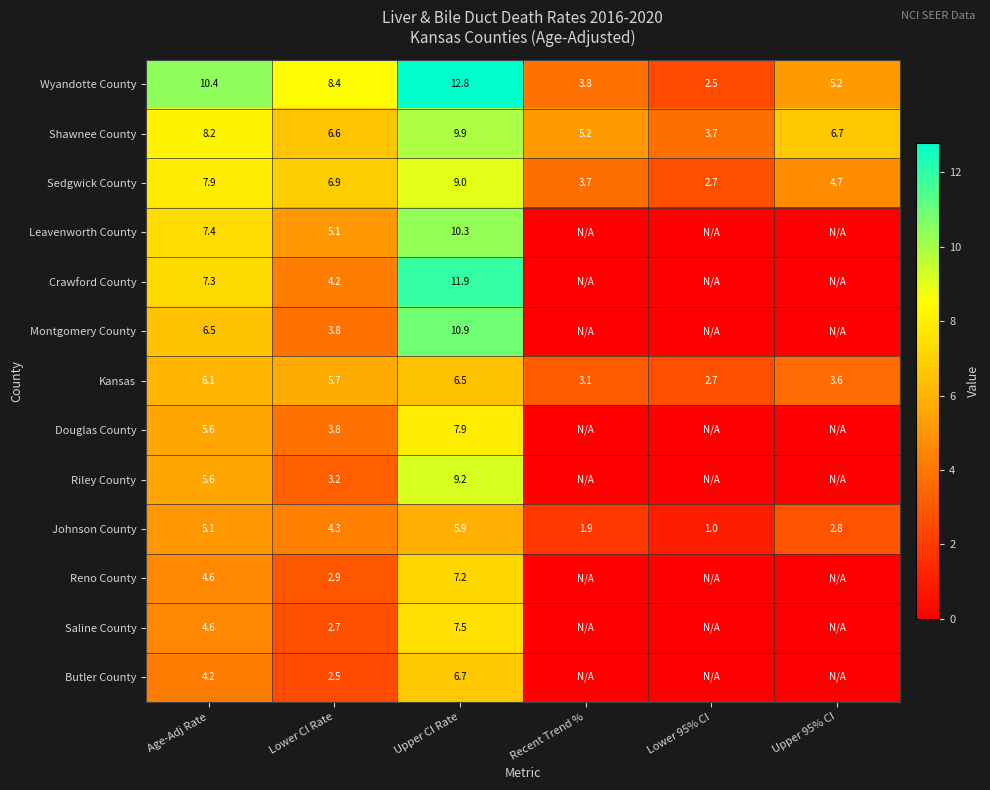

Which has a higher value, Lower CI Rate or Lower 95% CI?

Lower CI Rate